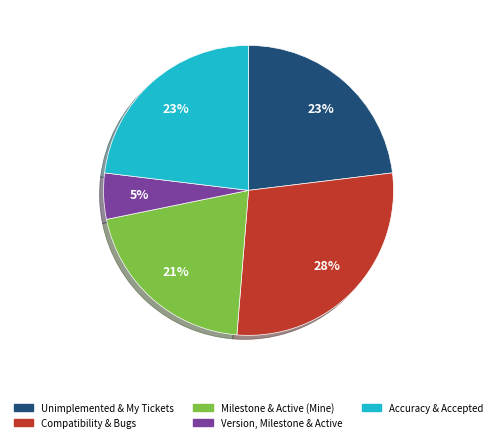

To the nearest percent, what is the combined percentage of Milestone & Active (Mine) and Accuracy & Accepted?

44%